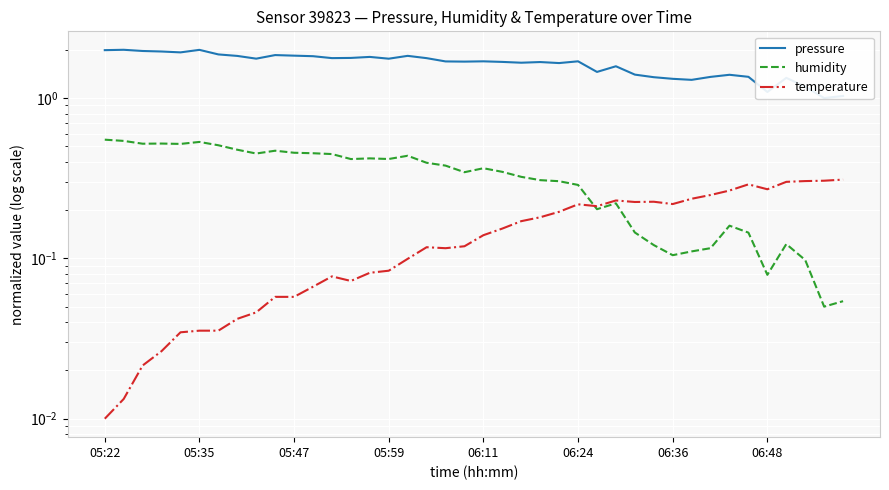

In temperature, how many points are higher than both neighbors (excluding endpoints)?

6